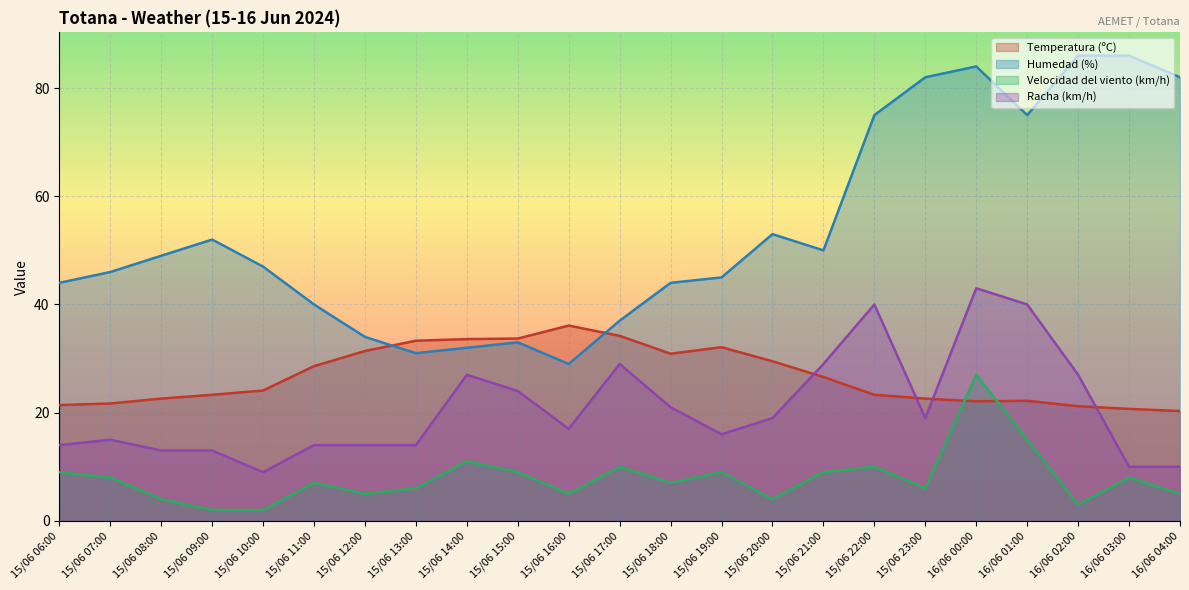

How many lines are shown in the chart?

4